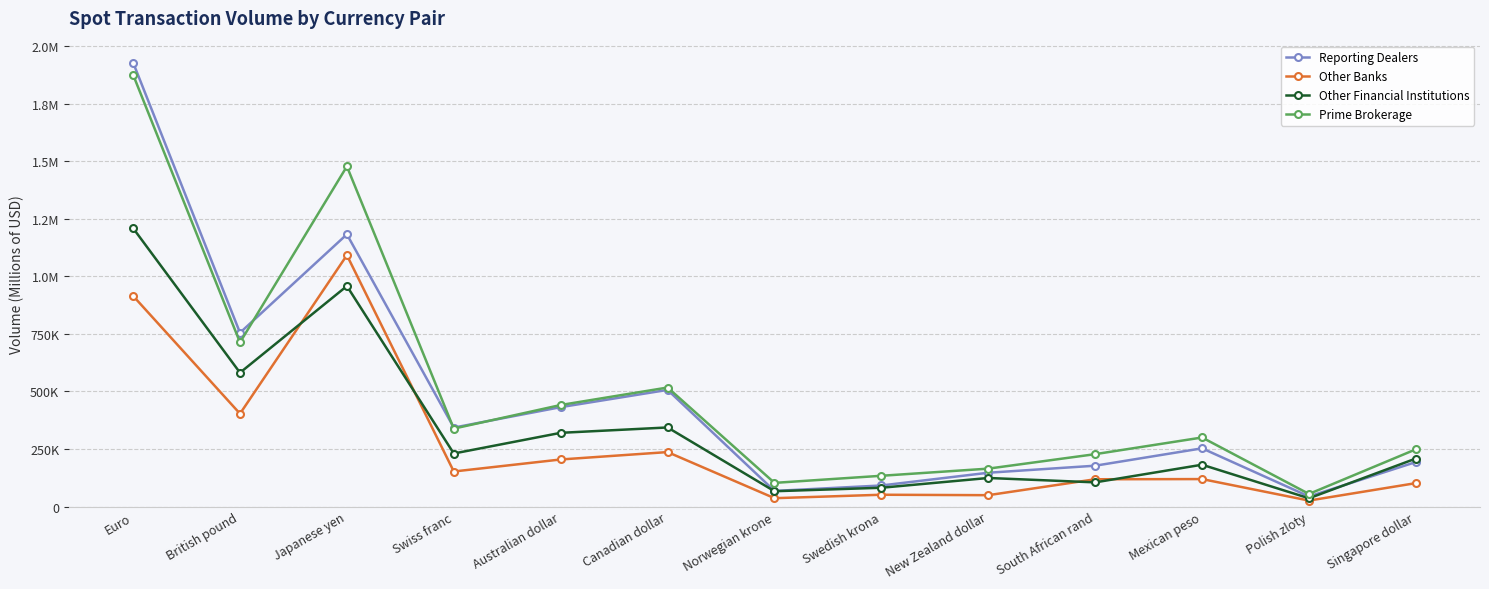

Does the chart have visible grid lines?

Yes